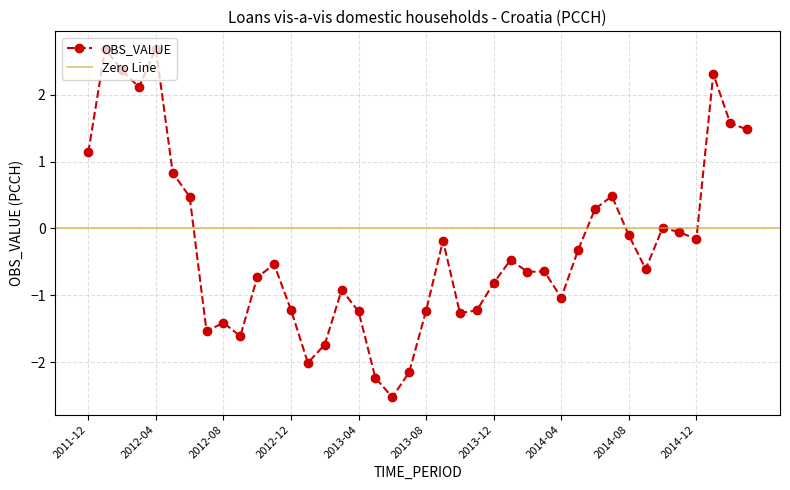

The value at 2012-10 is -0.5. True or false?

False